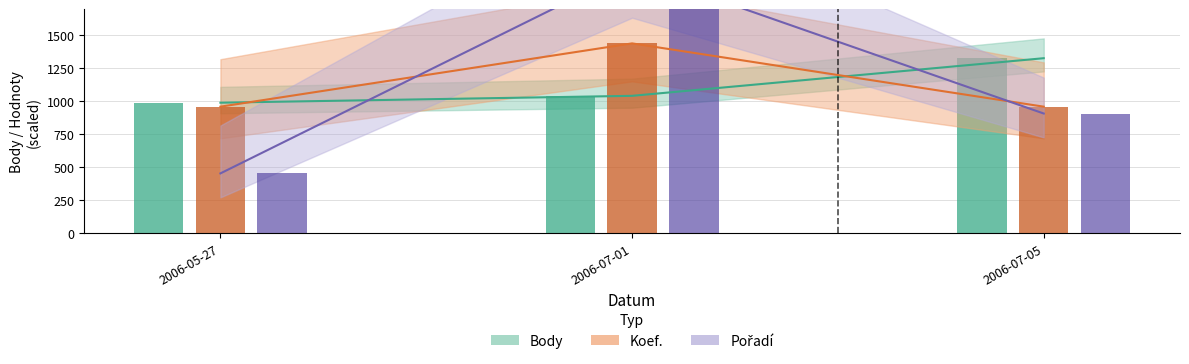

Which series has the largest total across all categories?

Body